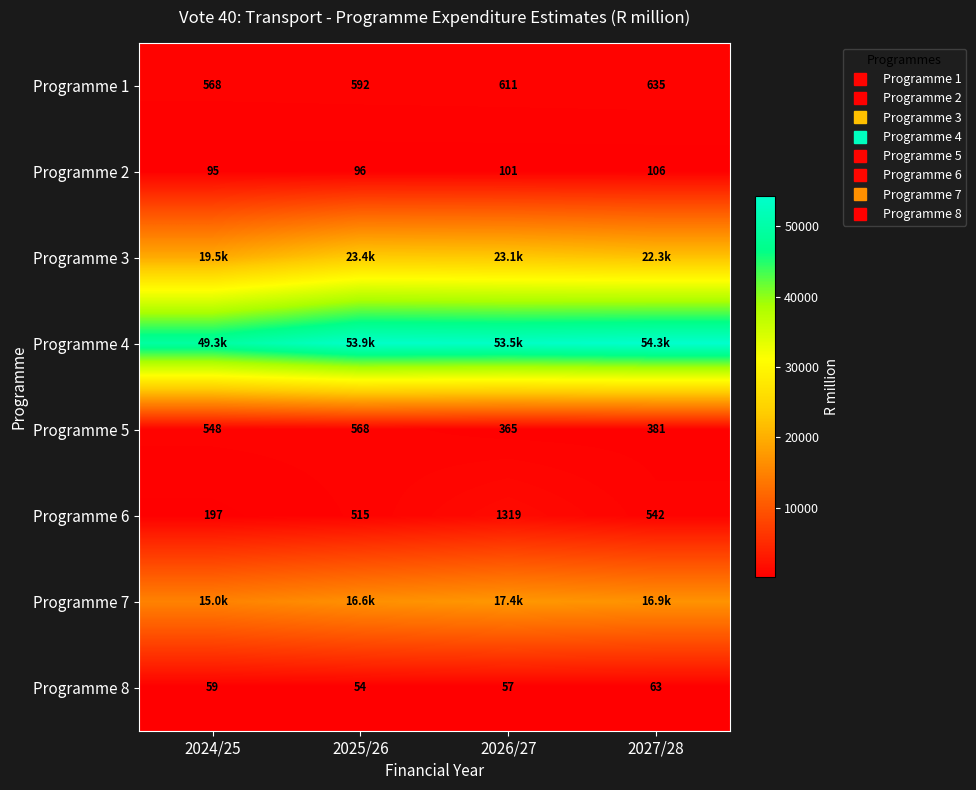

At how many categories does at least one series exceed 49668?

3